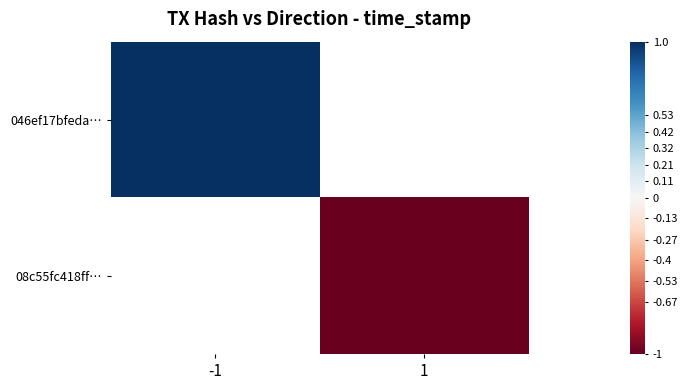

List the labels in order of 046ef17bfeda… value, smallest first.

-1, 1